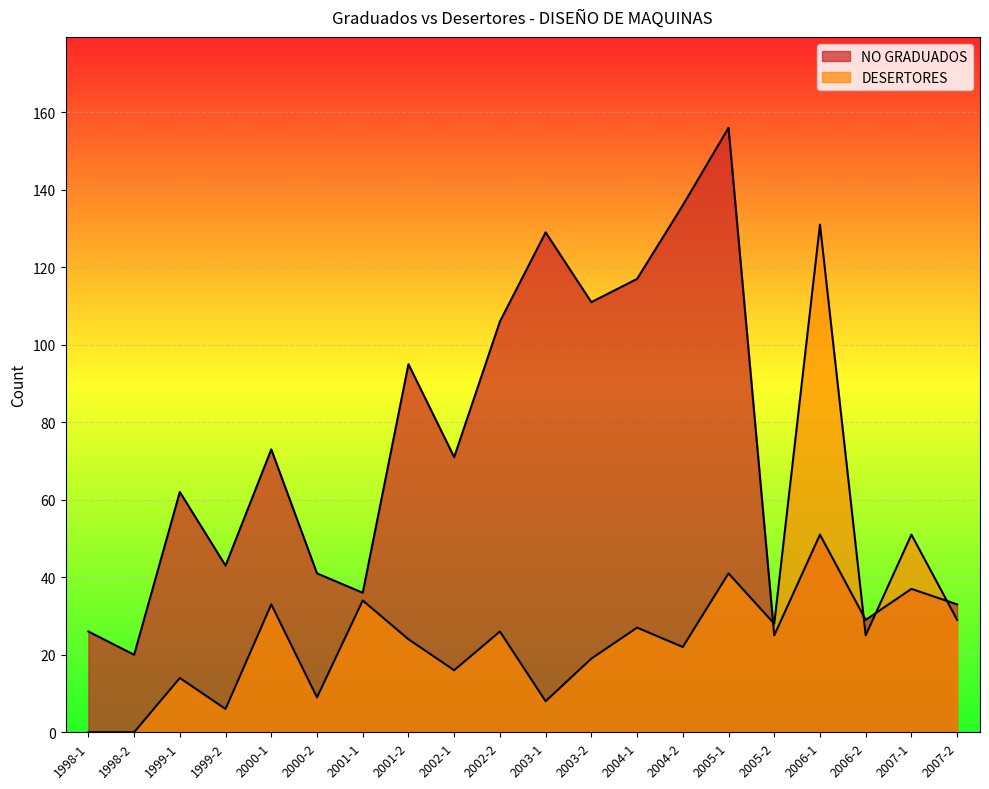

What is the difference between the maximum and minimum values in the DESERTORES series?

131